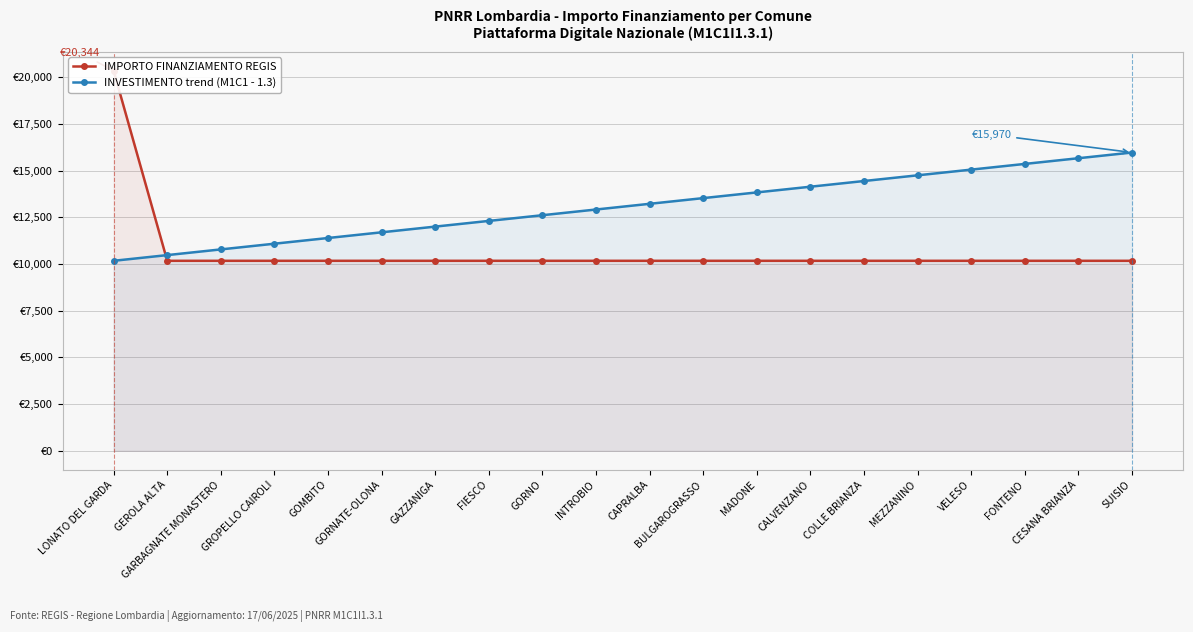

Does the chart display data point markers on the line(s)?

Yes